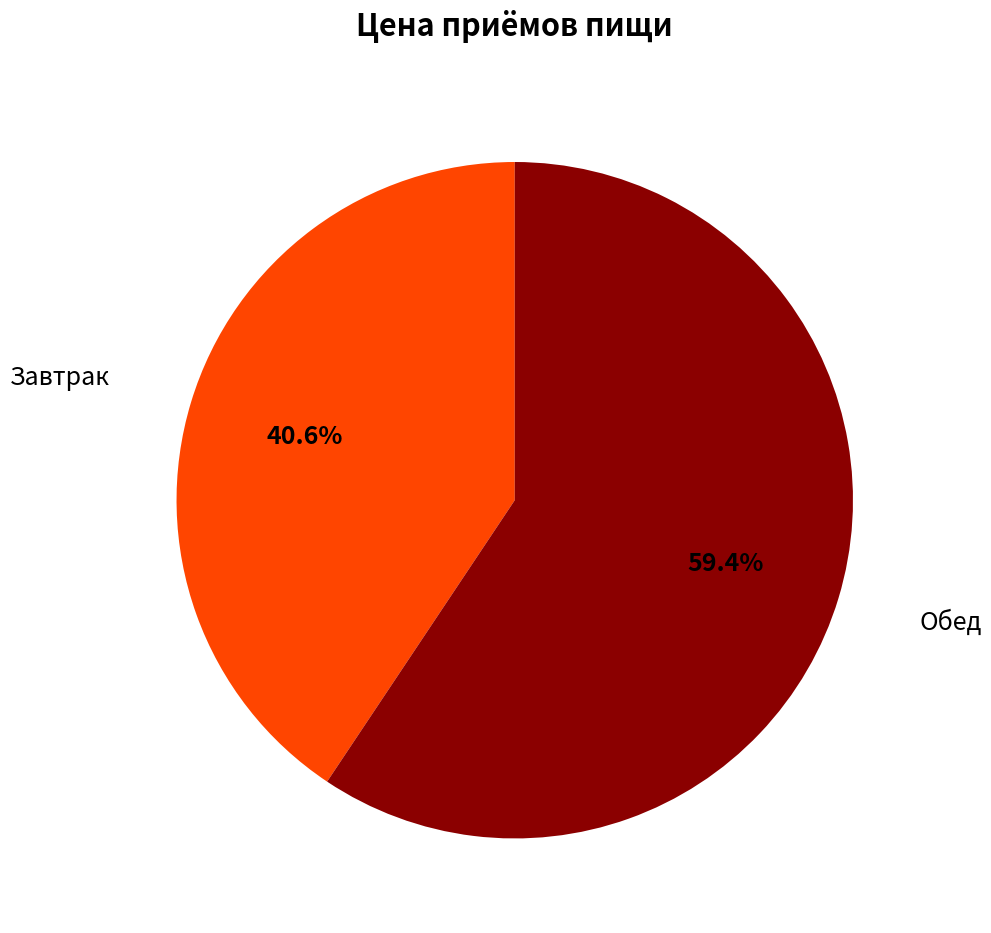

Is there any slice that represents more than half of the pie?

Yes